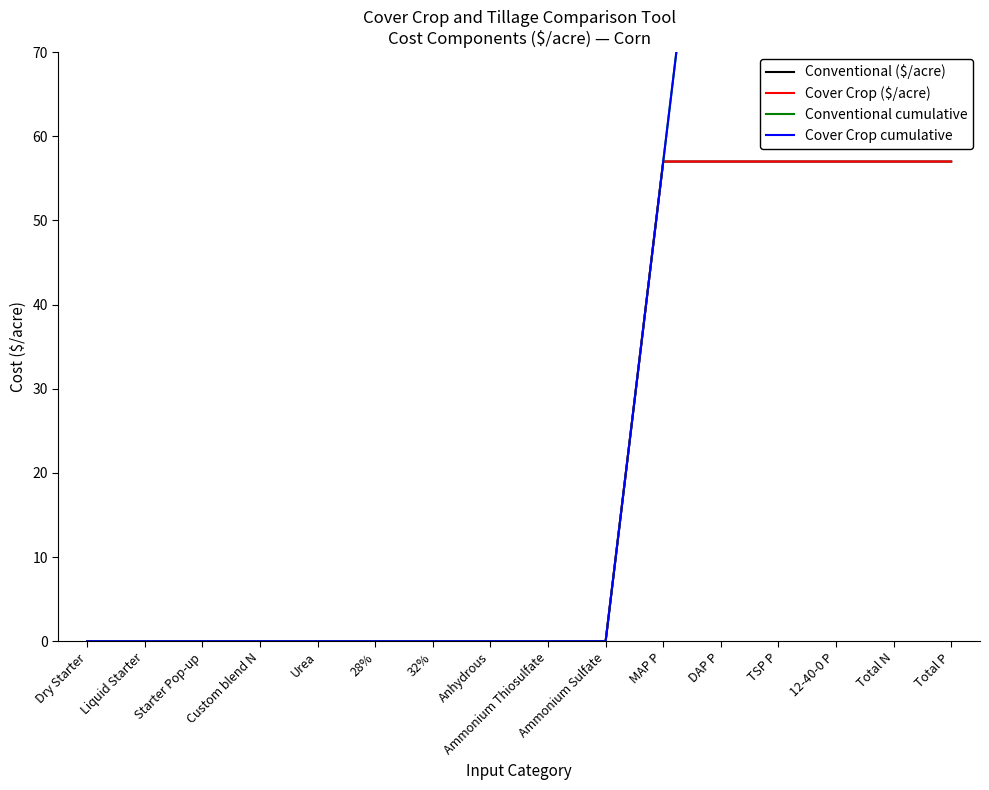

True or false: Conventional ($/acre) and Cover Crop ($/acre) intersect in this chart.

False